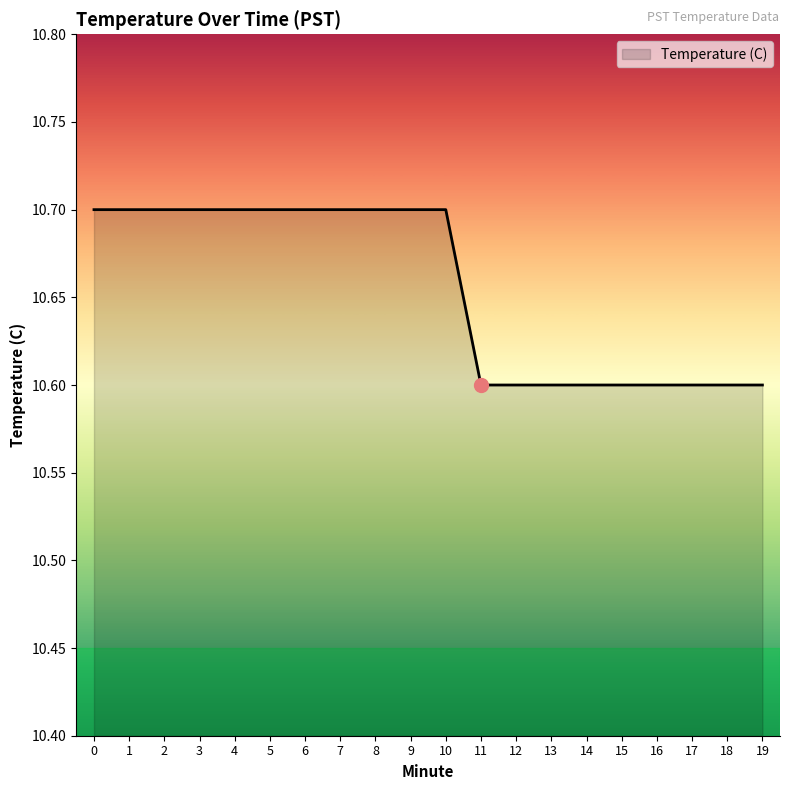

True or false: the data shows 10.6 at 13.

True